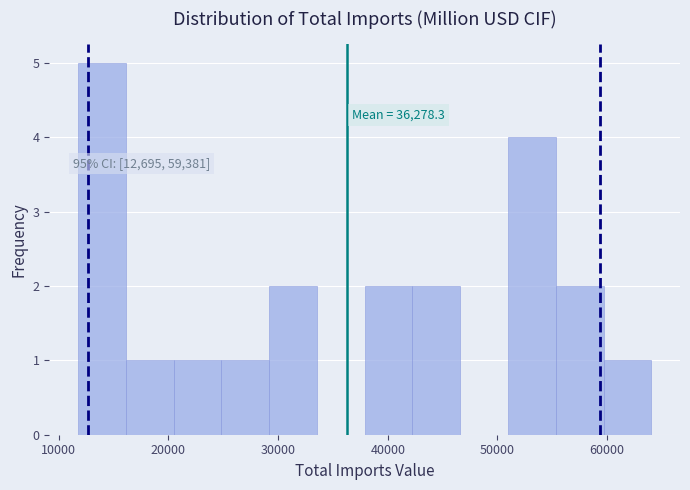

Over which range of the x-axis is the bar tallest?

12000 to 16000